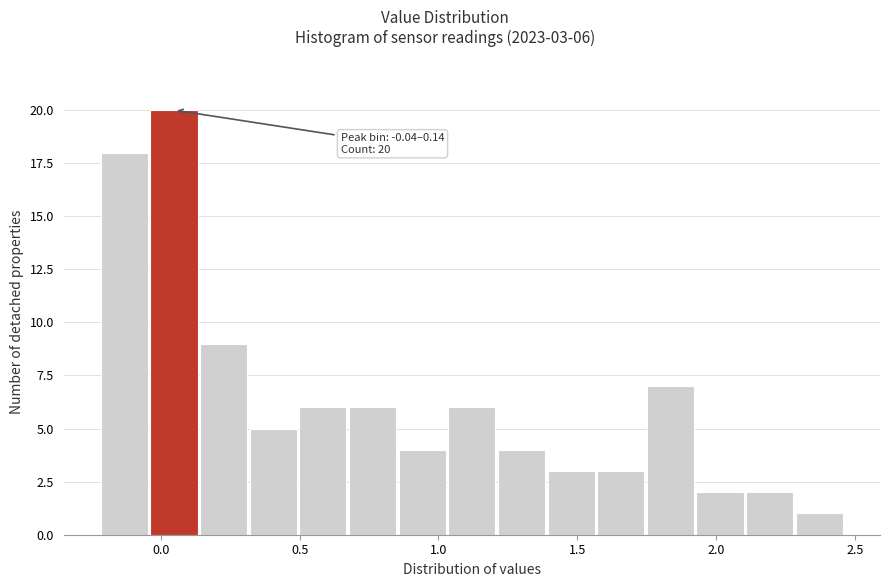

Around what value on the x-axis is the tallest bar? Give the approximate position of its centre, as read against the axis.

0.05